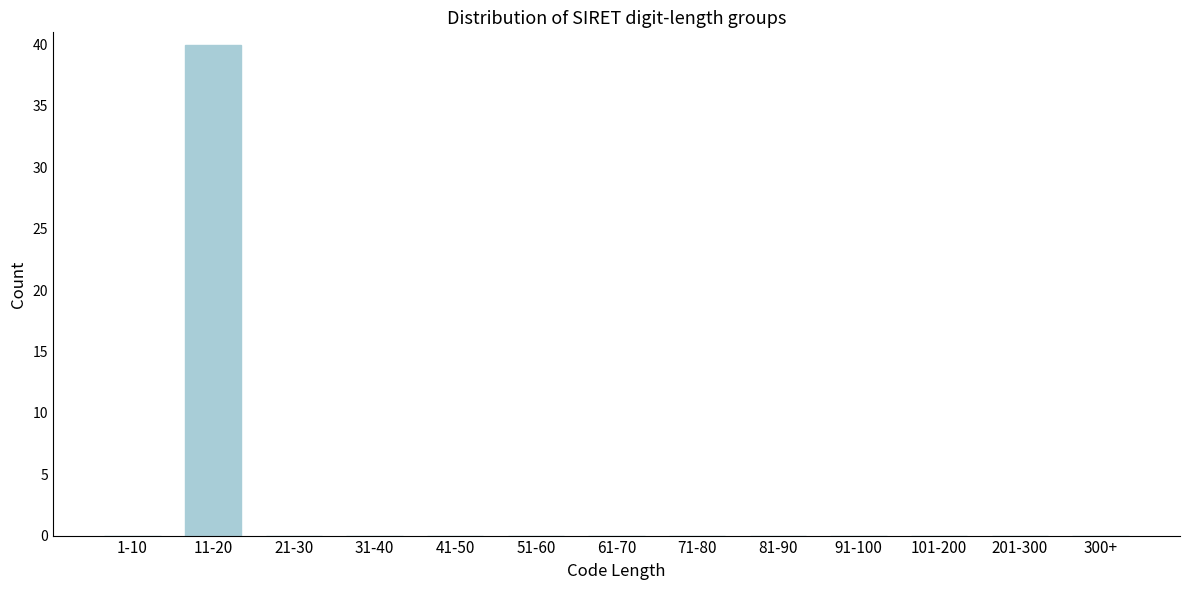

Reading left to right, what are all the values shown in this chart?

1-10=0	11-20=40	21-30=0	31-40=0	41-50=0	51-60=0	61-70=0	71-80=0	81-90=0	91-100=0	101-200=0	201-300=0	300+=0